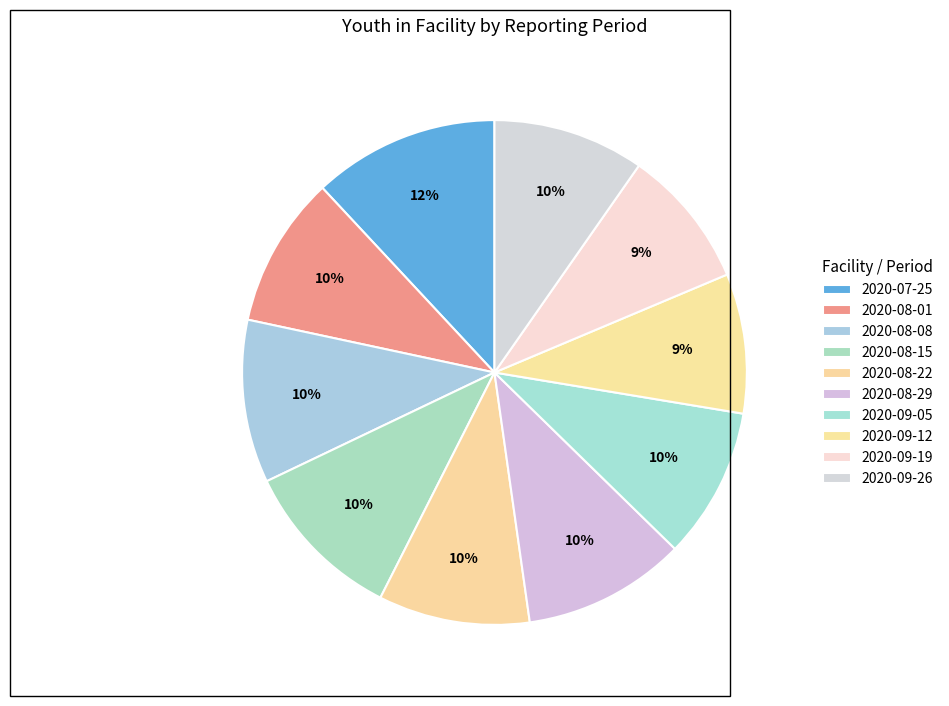

How many slices are in this pie chart?

10